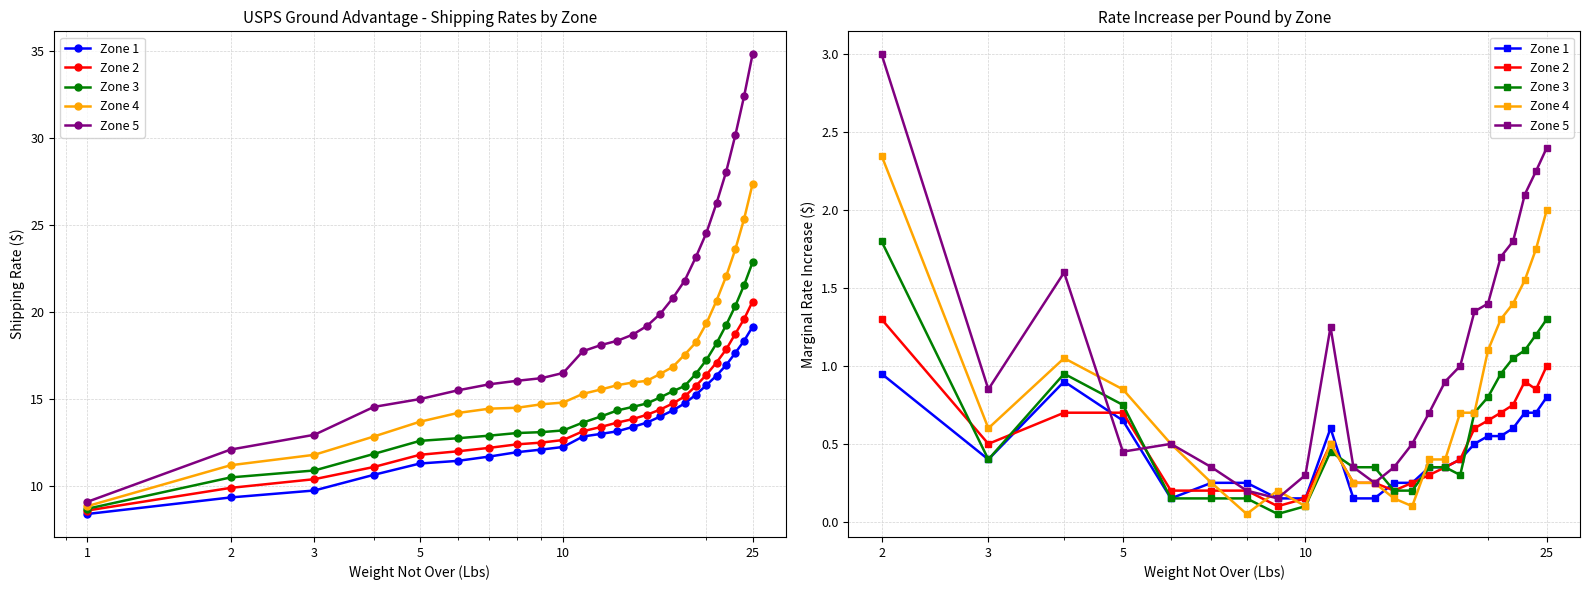

True or false: Zone 1 and Zone 5 cross at least once.

True